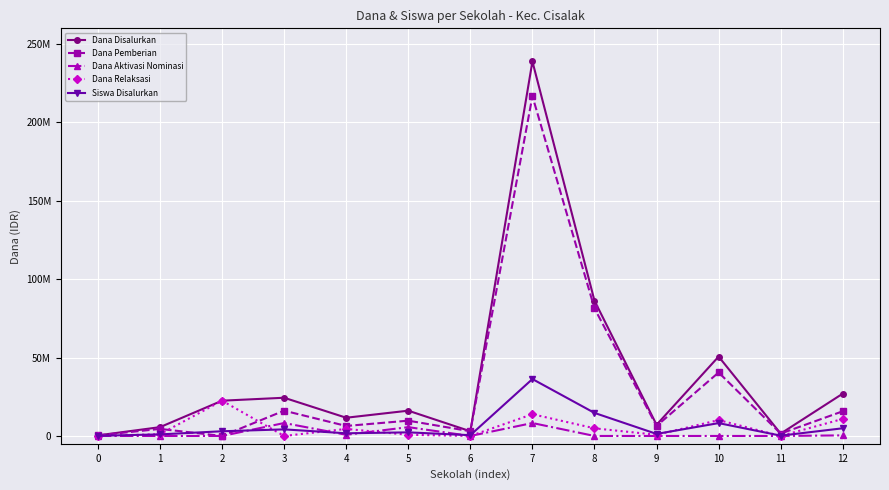

What is the difference between the highest and lowest values at 12?

26625000